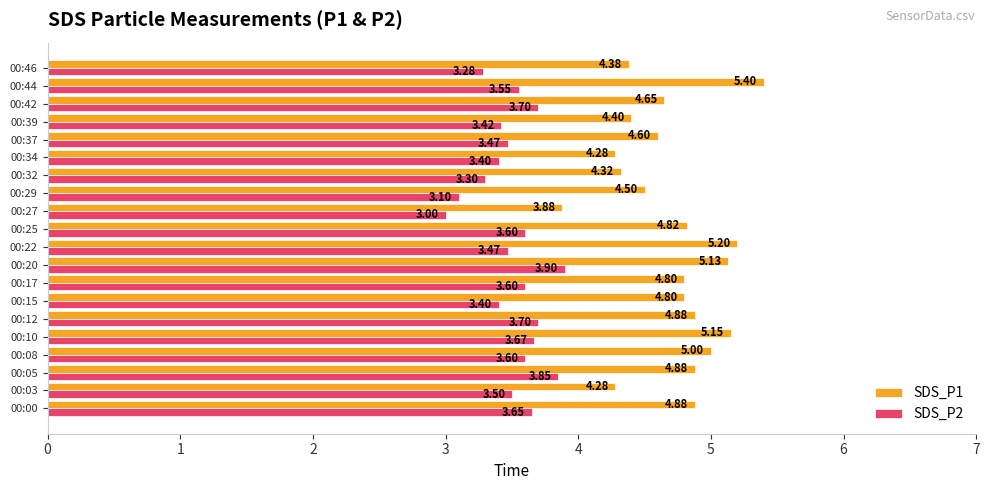

List the series in order of their overall mean, lowest first.

SDS_P2, SDS_P1